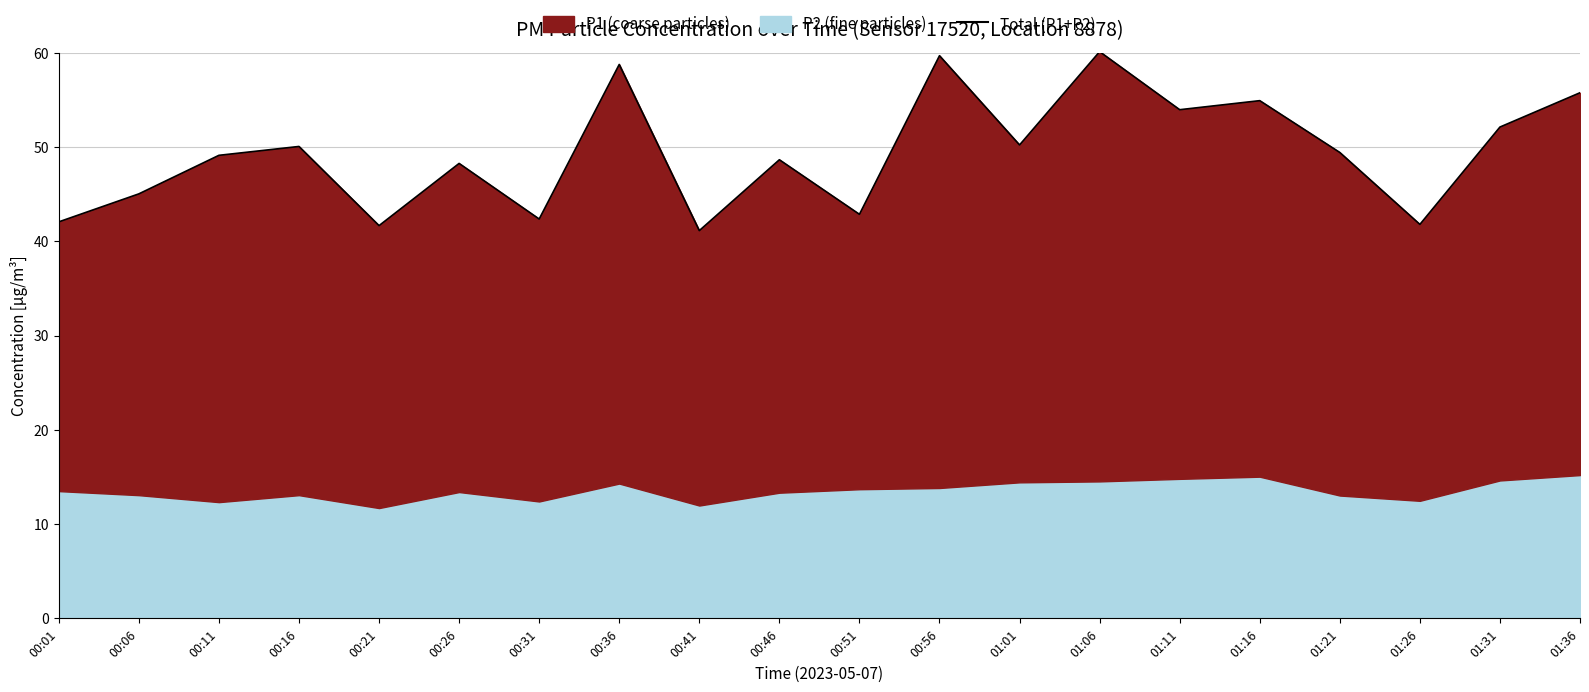

What is the difference between the values at 01:11 and 00:21?

12.3